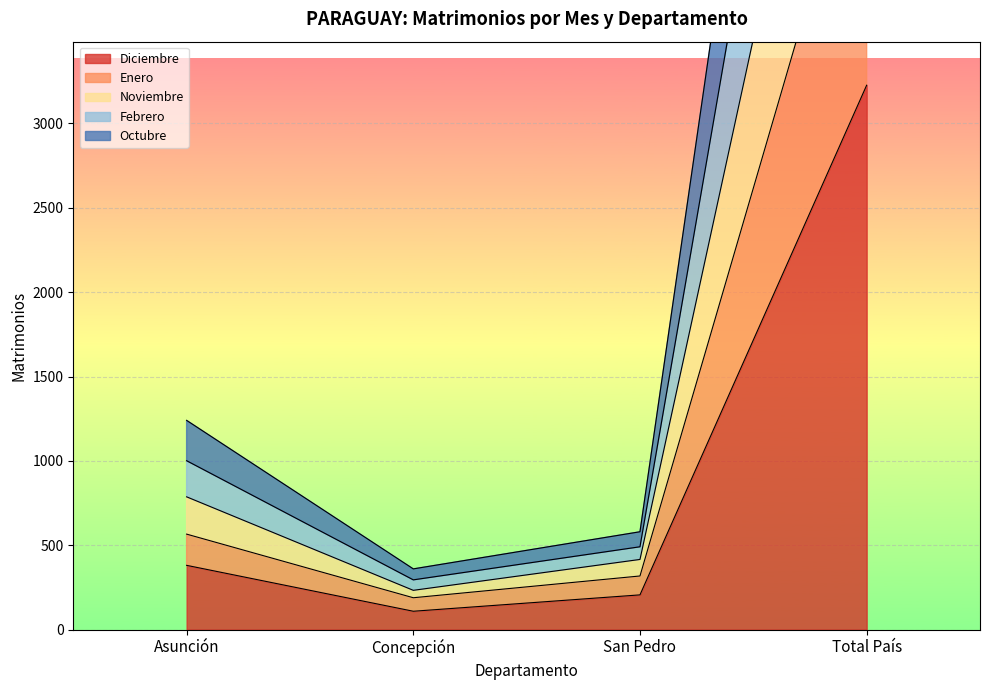

List the labels in order of Diciembre value, largest first.

Total País, Asunción, San Pedro, Concepción